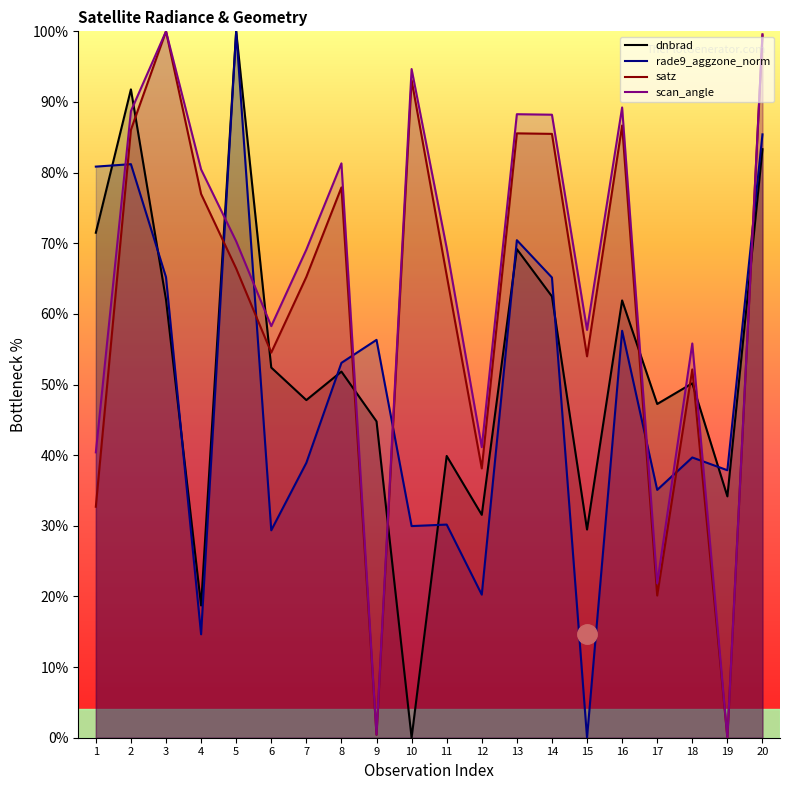

Reading right to left, extract all data points from this chart.

dnbrad: 20=83.3	19=34.2	18=50.2	17=47.2	16=61.9	15=29.5	14=62.5	13=69.2	12=31.6	11=39.9	10=0.0	9=44.8	8=51.8	7=47.8	6=52.4	5=100.0	4=18.7	3=62.0	2=91.8	1=71.5
rade9_aggzone_norm: 20=85.4	19=37.9	18=39.7	17=35.1	16=57.6	15=0.0	14=65.1	13=70.4	12=20.3	11=30.2	10=30.0	9=56.3	8=53.1	7=38.9	6=29.4	5=100.0	4=14.6	3=65.2	2=81.2	1=80.8
satz: 20=99.4	19=0.0	18=52.1	17=20.1	16=86.7	15=54.0	14=85.5	13=85.6	12=38.1	11=65.5	10=93.1	9=0.4	8=77.9	7=65.2	6=54.5	5=66.4	4=77.0	3=100.0	2=86.1	1=32.7
scan_angle: 20=99.6	19=0.0	18=55.8	17=21.8	16=89.2	15=57.7	14=88.2	13=88.3	12=41.1	11=69.3	10=94.7	9=0.4	8=81.3	7=69.1	6=58.3	5=70.3	4=80.5	3=100.0	2=88.7	1=40.4